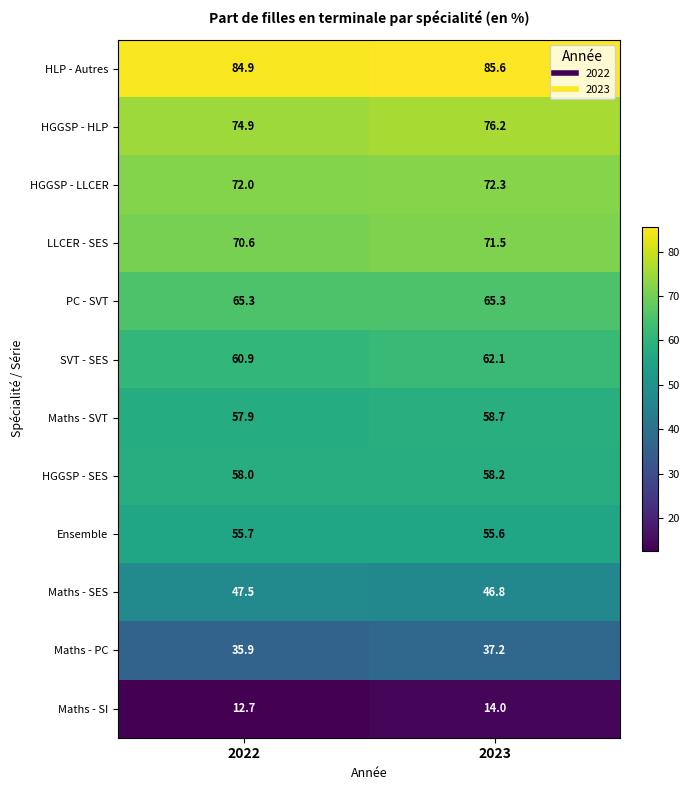

What is the difference between the highest and lowest values at 2023?

71.6